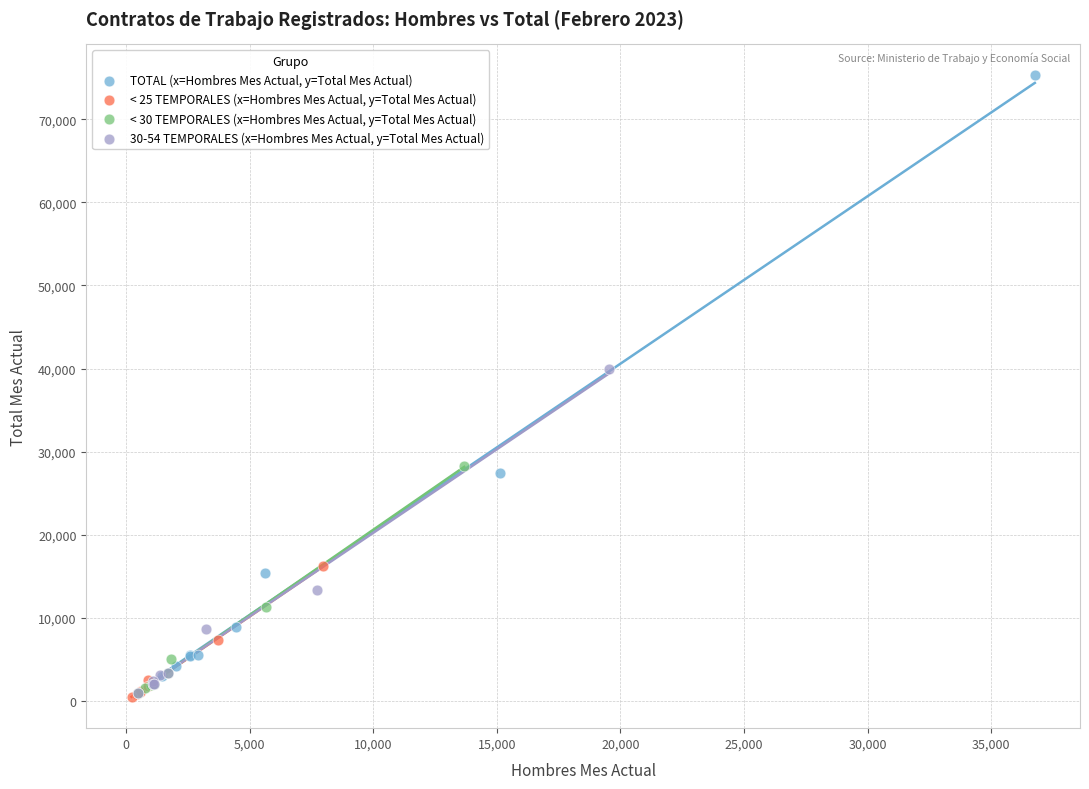

Which series reaches the maximum Y coordinate?

TOTAL (x=Hombres Mes Actual, y=Total Mes Actual)